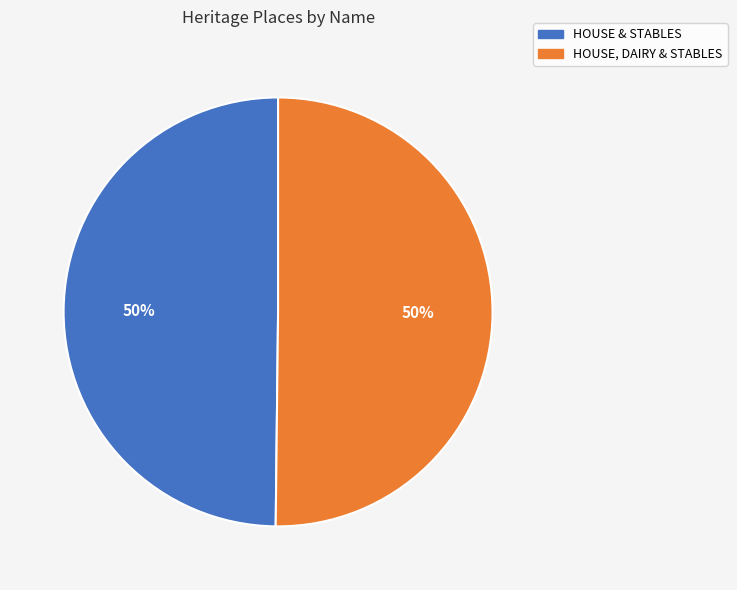

To the nearest percent, what percentage of the pie is HOUSE & STABLES?

50%